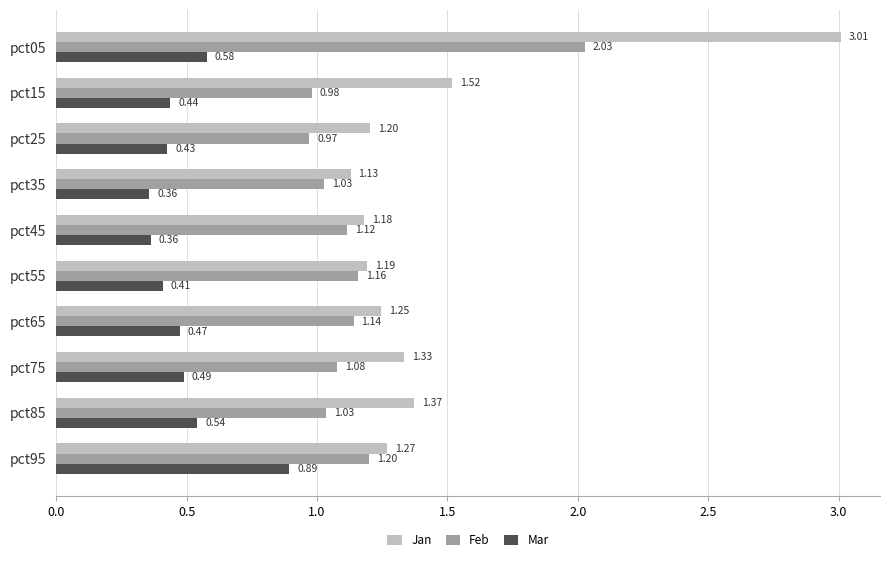

What is the total value across all series at pct35?

2.5